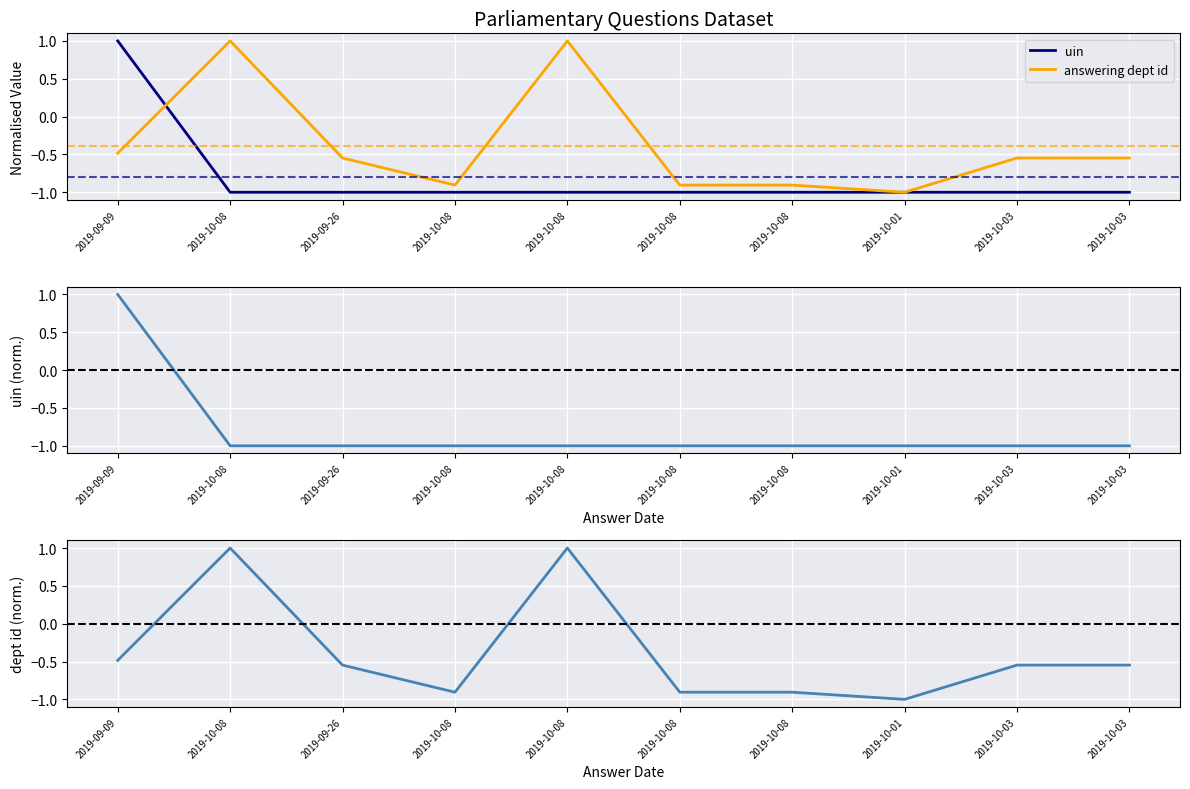

Rank the series by their maximum value, from highest to lowest.

uin, answering dept id